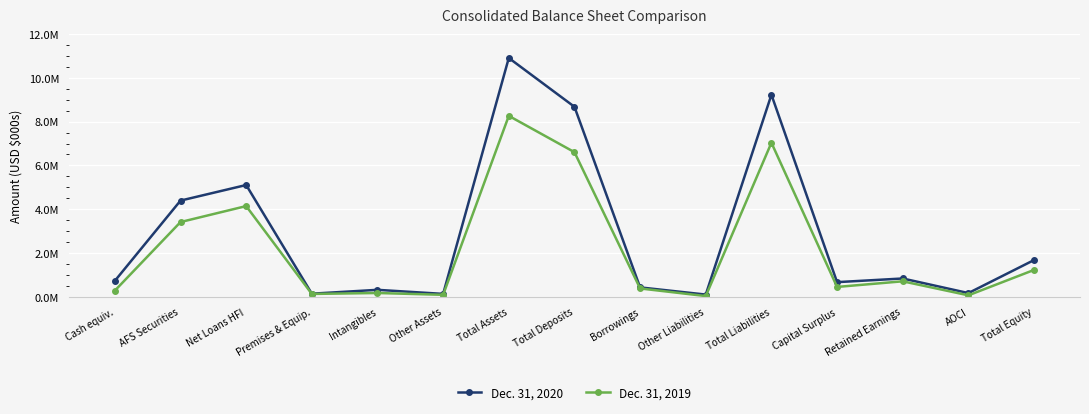

Reading left to right, what are all the values shown in this chart?

Dec. 31, 2020: Cash equiv.=729084	AFS Securities=4393029	Net Loans HFI=5104499	Premises & Equip.=142269	Intangibles=318392	Other Assets=133258	Total Assets=10904500	Total Deposits=8675817	Borrowings=430093	Other Liabilities=101916	Total Liabilities=9226310	Capital Surplus=669644	Retained Earnings=836729	AOCI=170395	Total Equity=1678190
Dec. 31, 2019: Cash equiv.=282604	AFS Securities=3413317	Net Loans HFI=4142470	Premises & Equip.=131022	Intangibles=173667	Other Assets=90919	Total Assets=8262227	Total Deposits=6603806	Borrowings=381356	Other Liabilities=33562	Total Liabilities=7035030	Capital Surplus=450676	Retained Earnings=707656	AOCI=67506	Total Equity=1227197